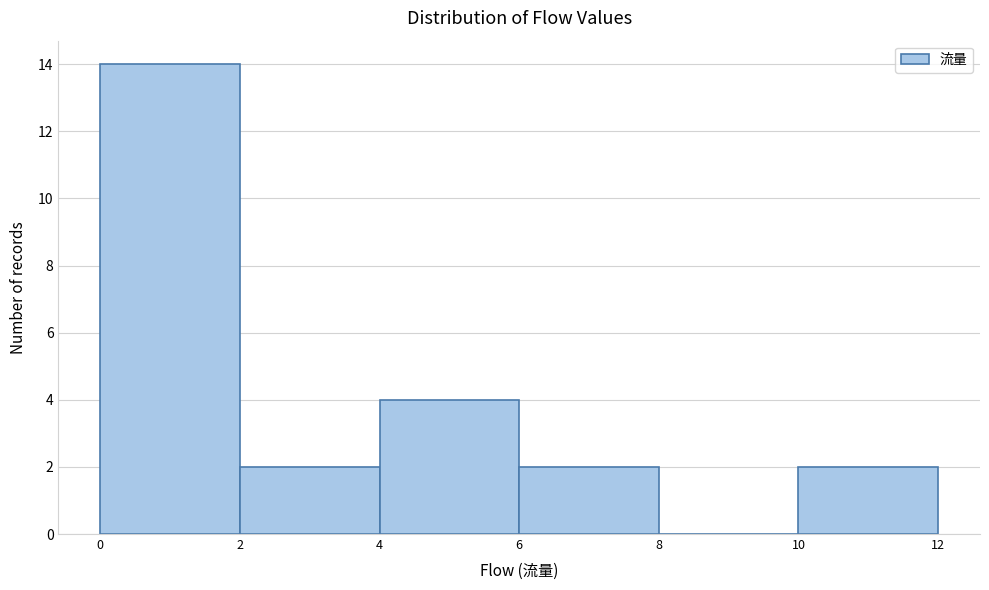

What is the height of the bar covering 6 to 8 on the x-axis? The values are not printed on the chart, so give them approximately, as read against the axis.

2